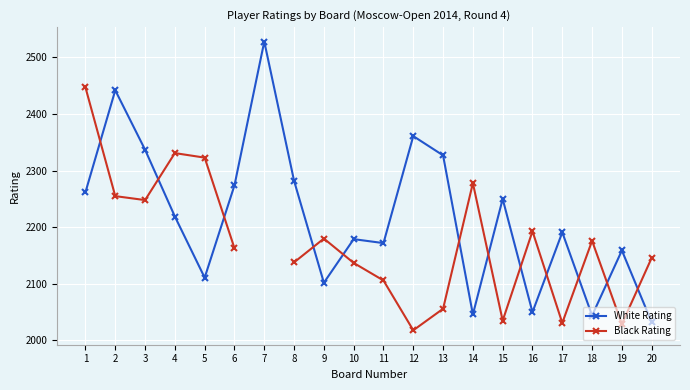

At which category does the chart reach its peak across all series?

7